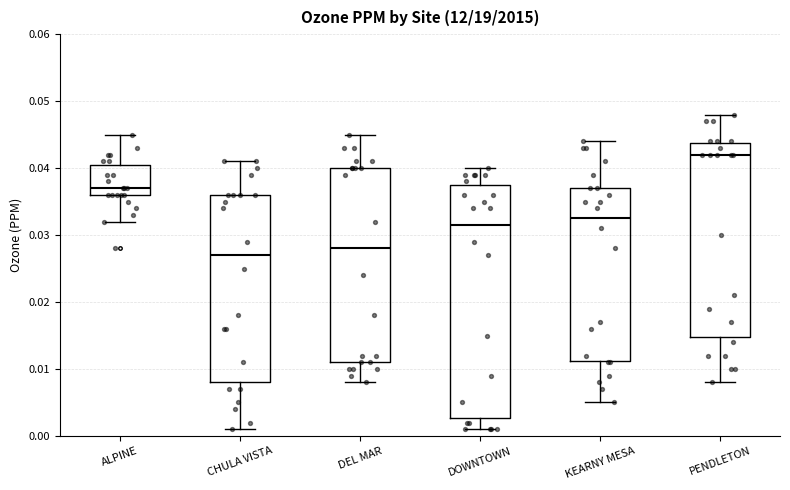

Reading left to right, transcribe this box plot: for each box, give where its median line is, the range the box spans, and where its two whiskers end, as read against the y-axis. The values are not printed on the chart, so give them approximately, as read against the axis.

ALPINE: median 0.037, box 0.036 to 0.041, whiskers 0.032 to 0.045
CHULA VISTA: median 0.027, box 0.008 to 0.036, whiskers 0.001 to 0.041
DEL MAR: median 0.028, box 0.011 to 0.040, whiskers 0.008 to 0.045
DOWNTOWN: median 0.032, box 0.003 to 0.038, whiskers 0.001 to 0.040
KEARNY MESA: median 0.033, box 0.011 to 0.037, whiskers 0.005 to 0.044
PENDLETON: median 0.042, box 0.015 to 0.044, whiskers 0.008 to 0.048